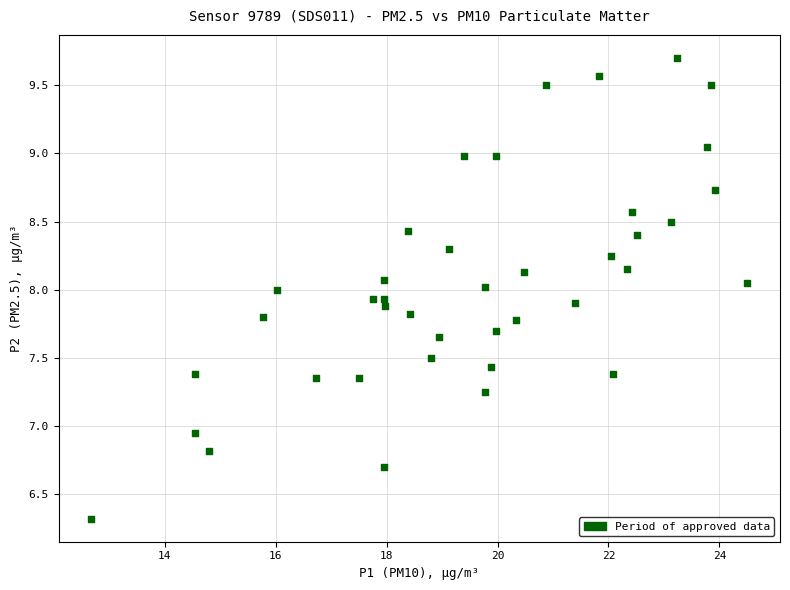

What is the range of X values (max minus min)?

11.8